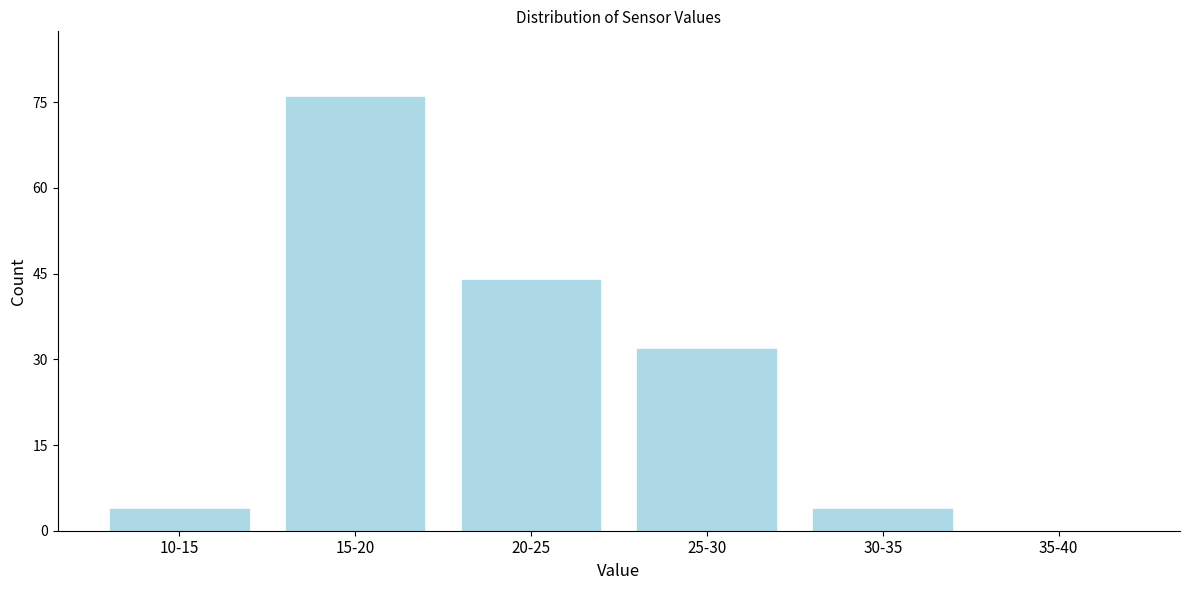

Reading left to right, list all the values displayed in this chart.

10-15=4	15-20=76	20-25=44	25-30=32	30-35=4	35-40=0